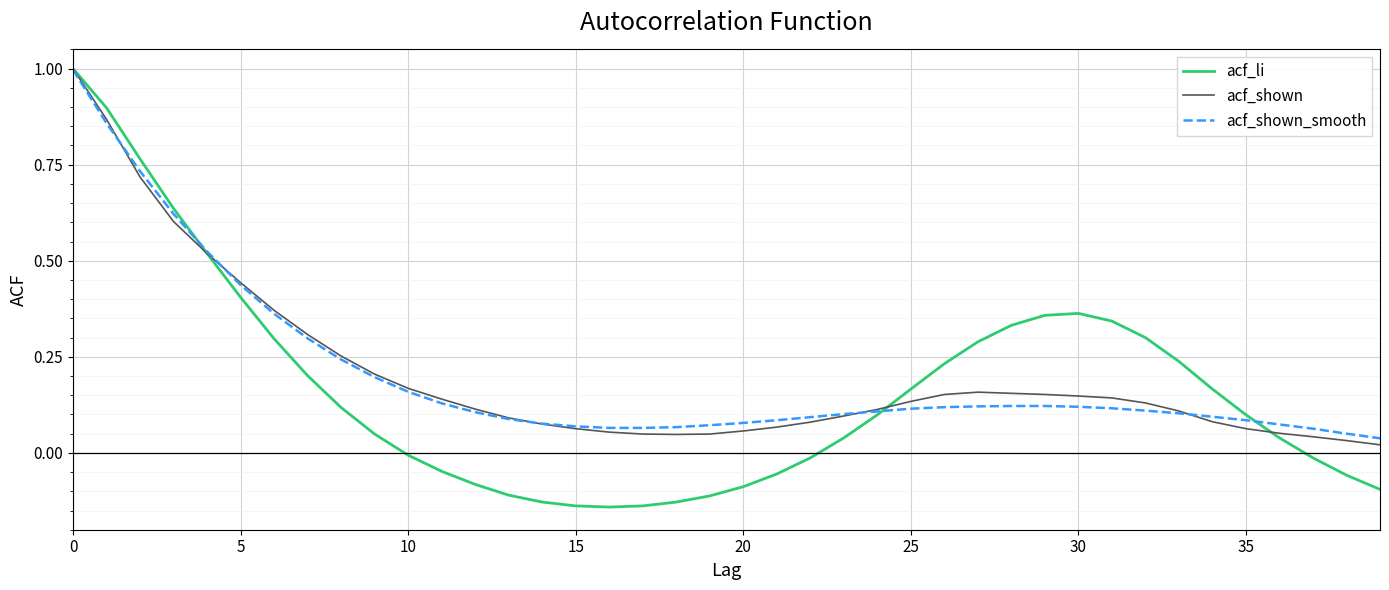

Which series ends up on top after the final intersection of acf_shown_smooth and acf_shown?

acf_shown_smooth